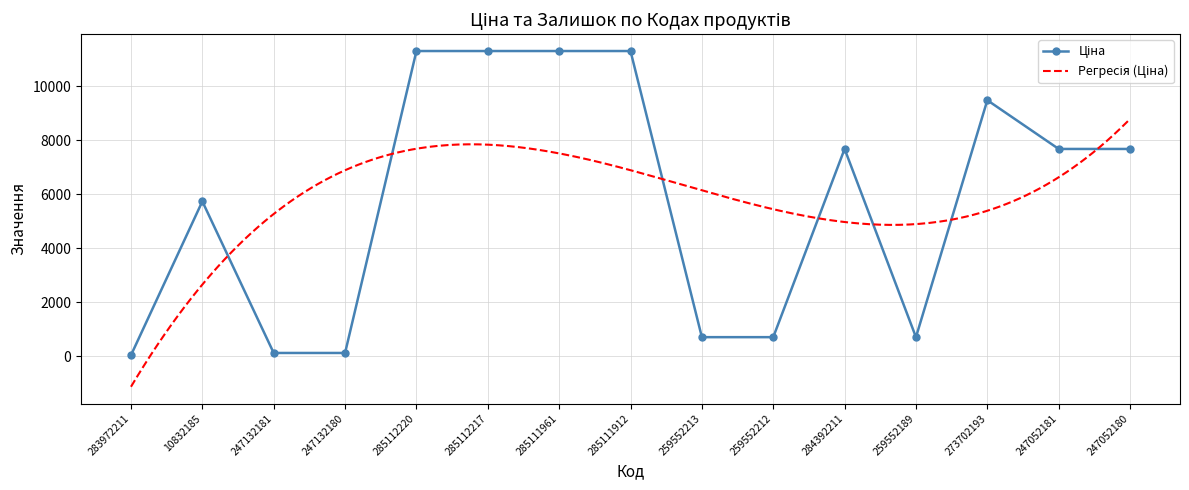

Rank the categories by value from highest to lowest.

285112220, 285112217, 285111961, 285111912, 273702193, 284392211, 247052181, 247052180, 10832185, 259552213, 259552212, 259552189, 247132181, 247132180, 283972211